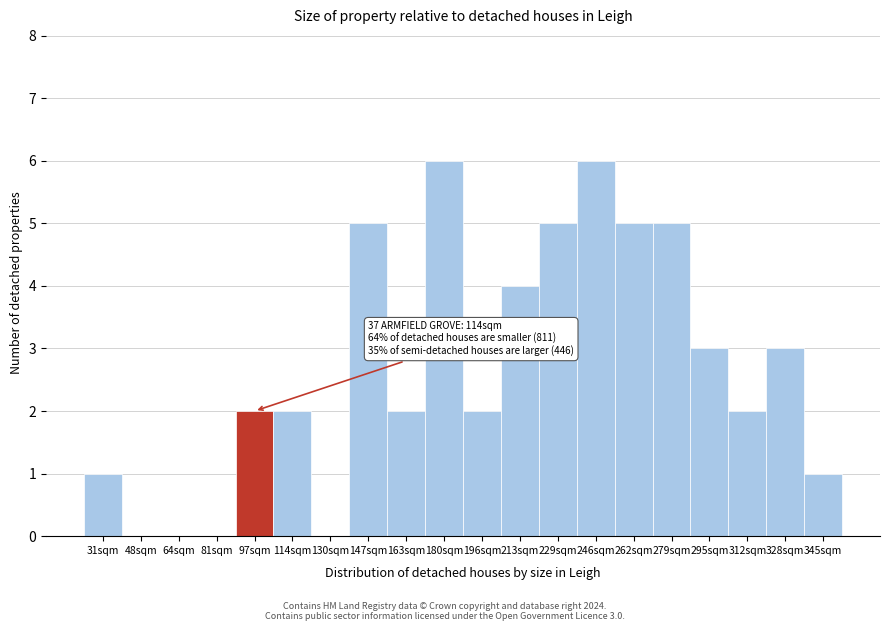

Reading left to right, list all the values displayed in this chart.

31sqm=1	48sqm=0	64sqm=0	81sqm=0	97sqm=2	114sqm=2	130sqm=0	147sqm=5	163sqm=2	180sqm=6	196sqm=2	213sqm=4	229sqm=5	246sqm=6	262sqm=5	279sqm=5	295sqm=3	312sqm=2	328sqm=3	345sqm=1